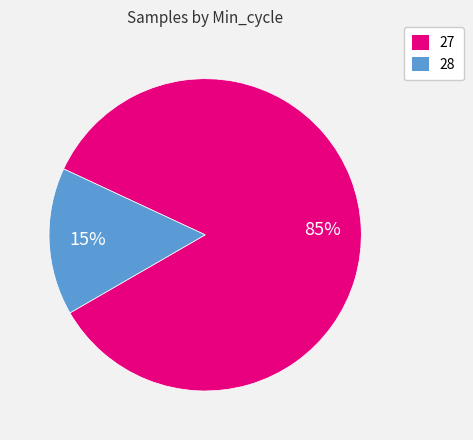

Is 27 the majority of the pie?

Yes